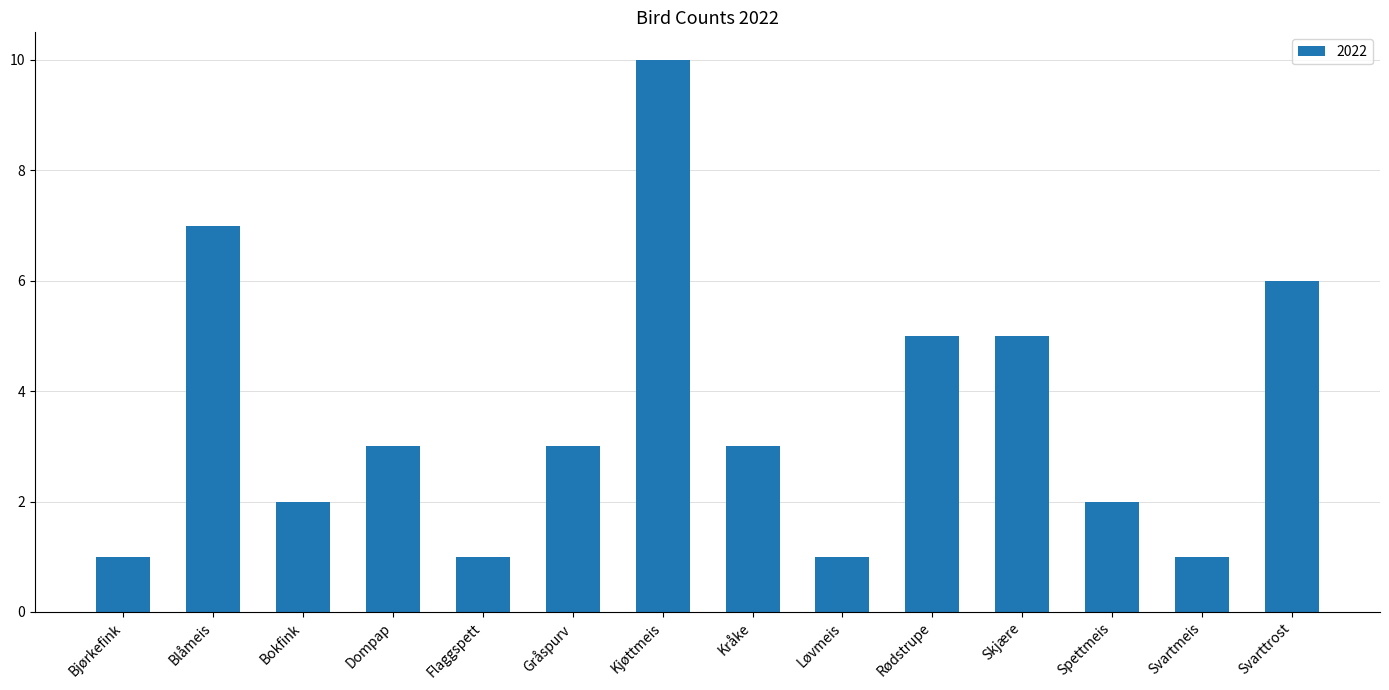

What is the change in value from Blåmeis to Spettmeis?

-5